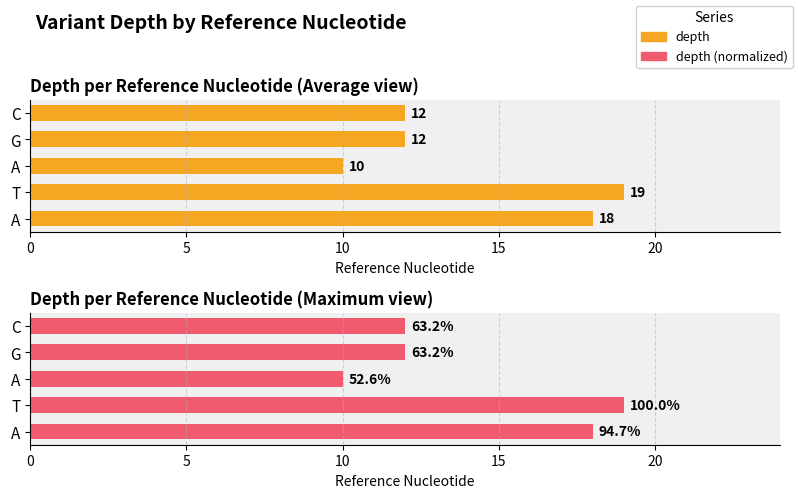

Is the value of depth at T greater than the value of depth (normalized) at T?

No